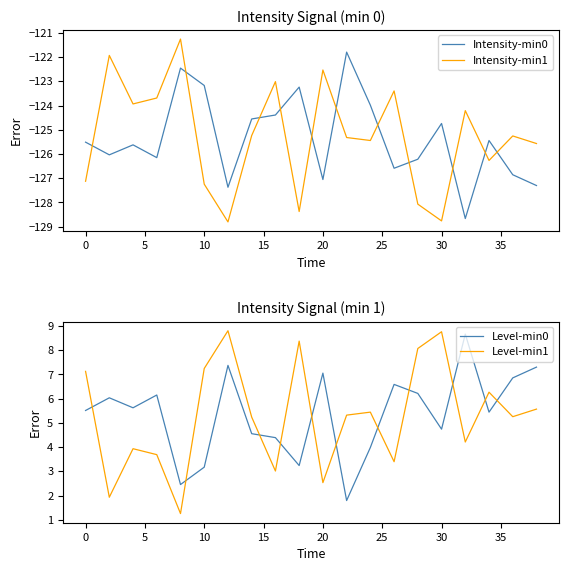

How many interior local valleys does the Intensity-min1 series have?

6